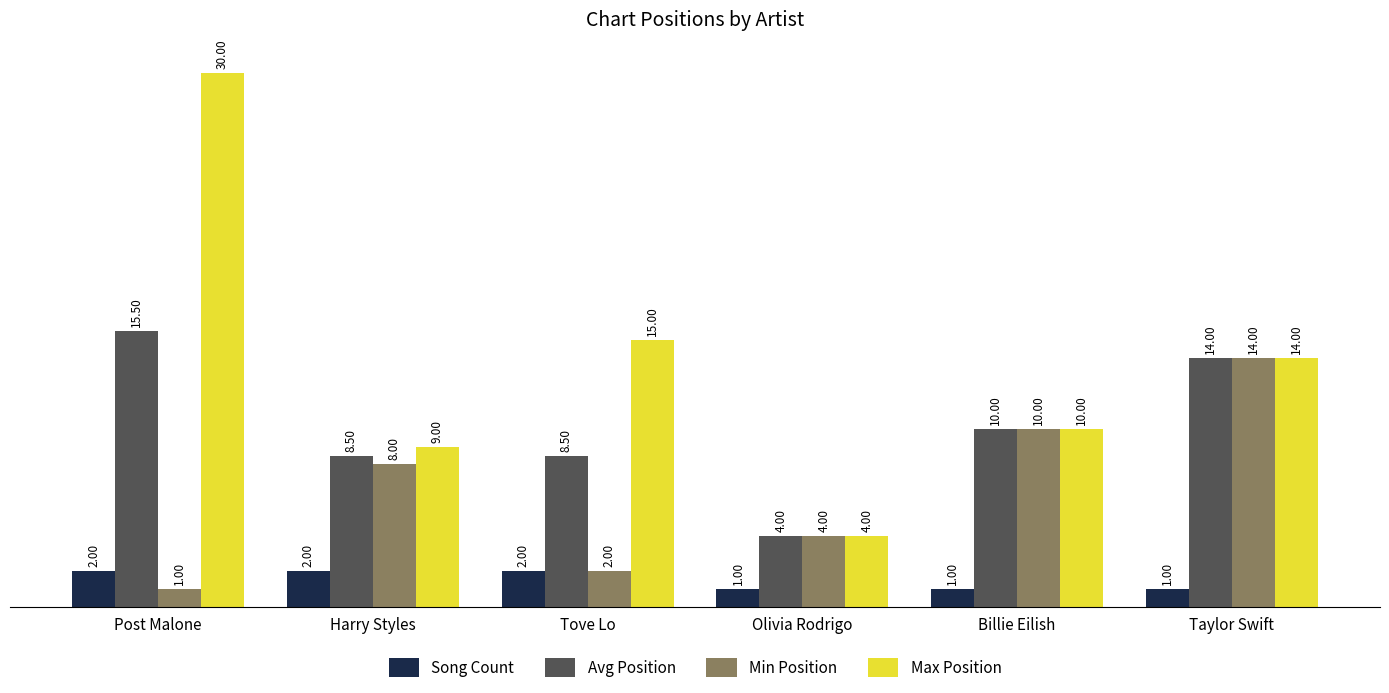

Which series has the largest total across all categories?

Max Position